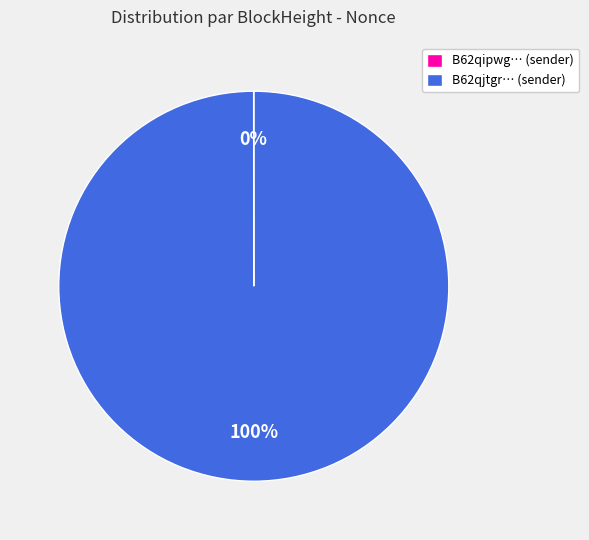

Is it true that B62qjtgr… (sender) is 100% of the pie?

True